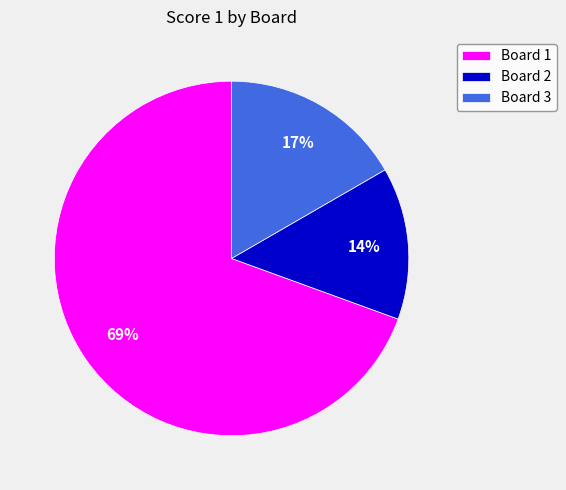

Which slice is the smallest?

Board 2